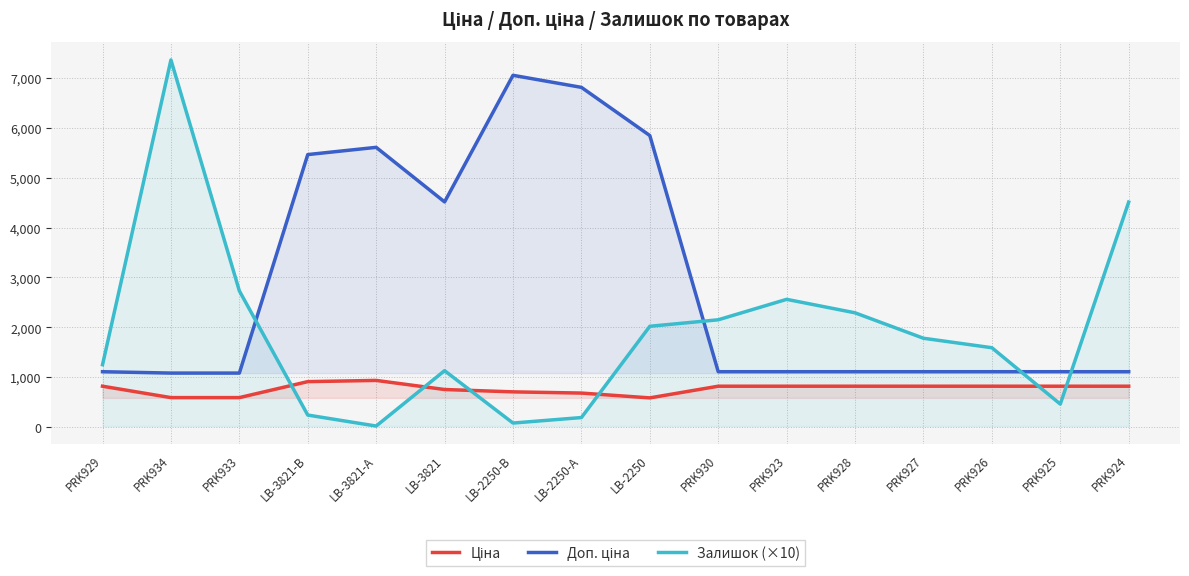

What is the total value across all series at LB-3821?

6395.5